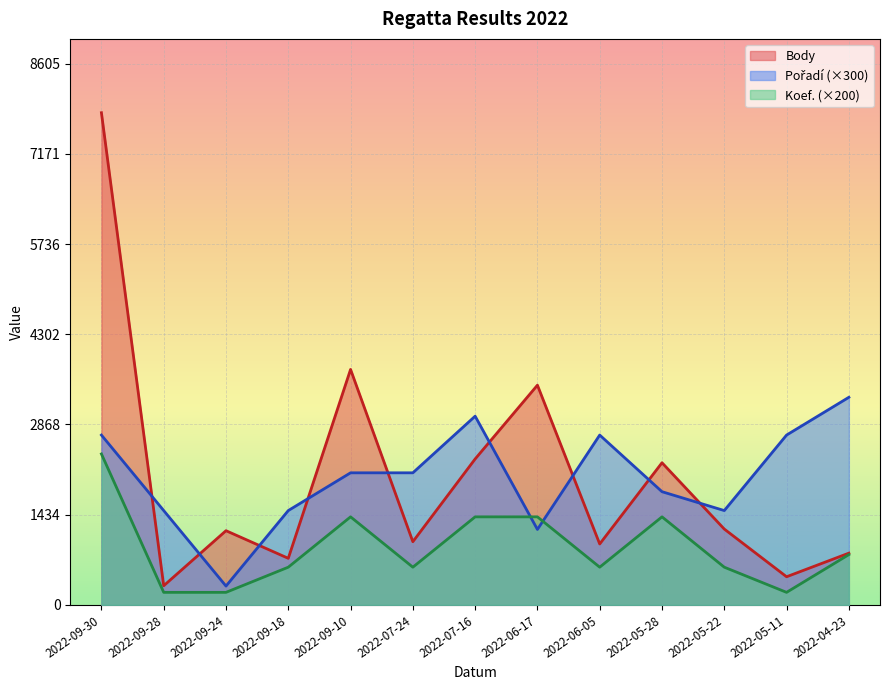

How many distinct data groups are displayed?

3